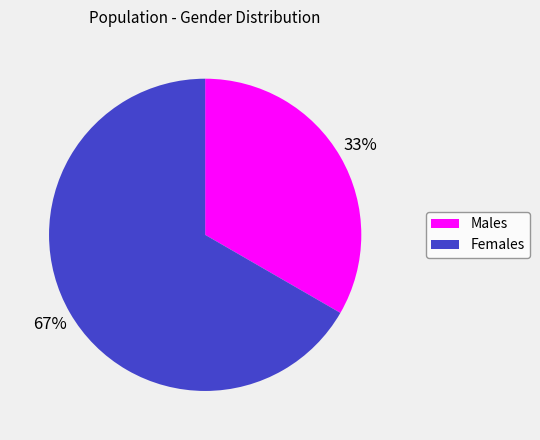

To the nearest percent, what is the average slice percentage?

50%